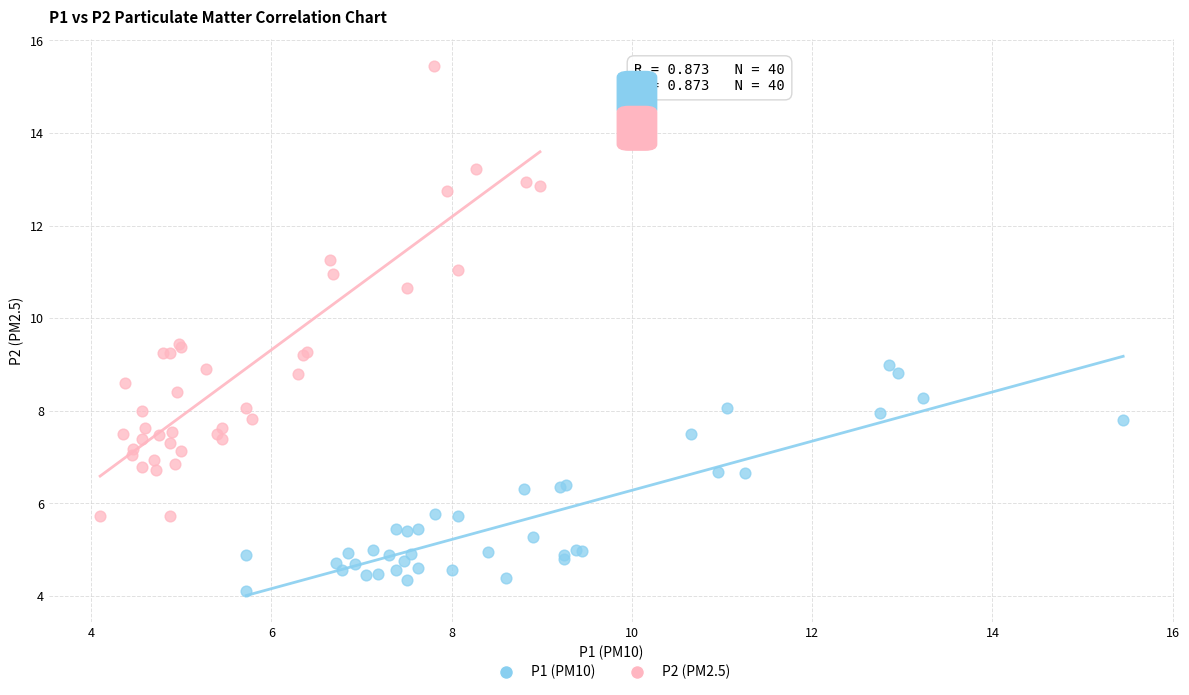

Which series contains the lowest Y value?

P1 (PM10)